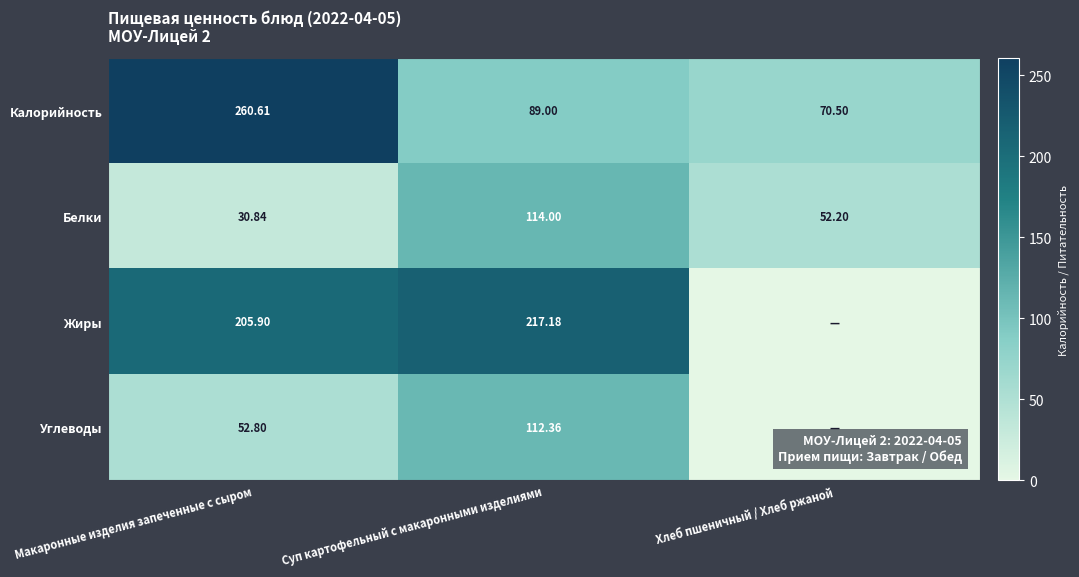

The value of Белки at Суп картофельный с макаронными изделиями is 114.0. True or false?

True